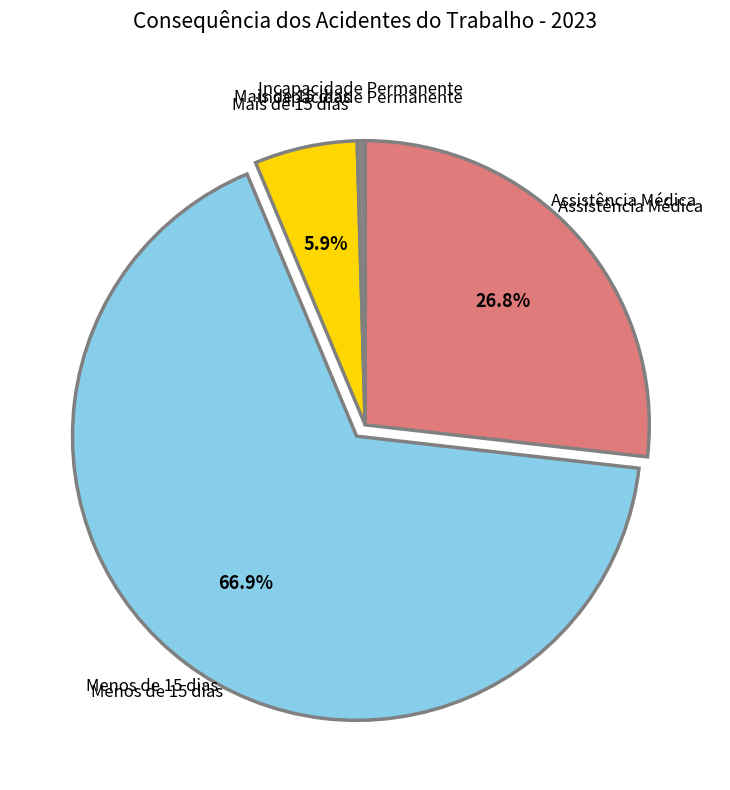

Is there a majority slice in this chart?

Yes